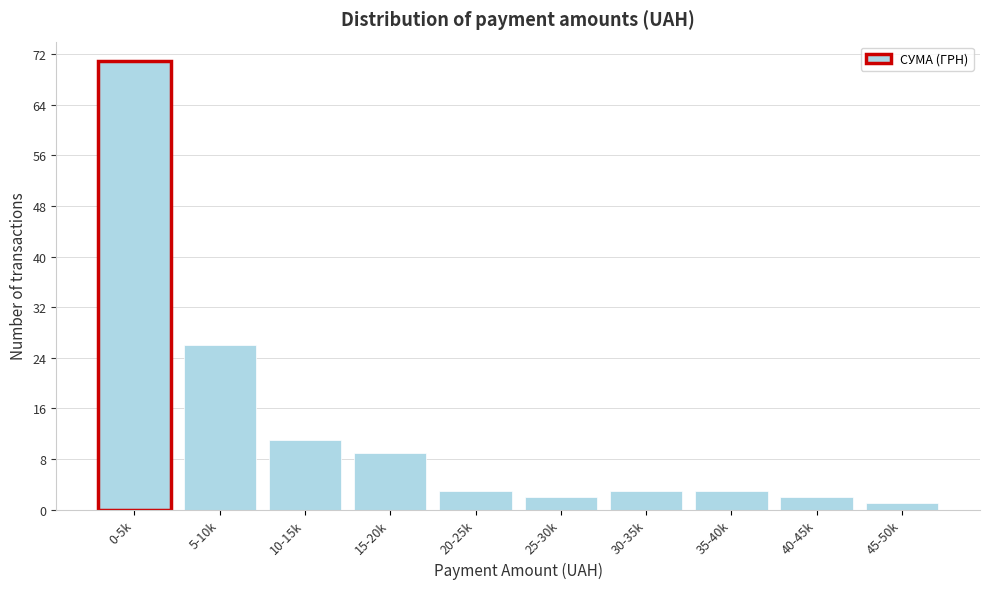

Reading left to right, list all the values displayed in this chart.

0-5k=71	5-10k=26	10-15k=11	15-20k=9	20-25k=3	25-30k=2	30-35k=3	35-40k=3	40-45k=2	45-50k=1